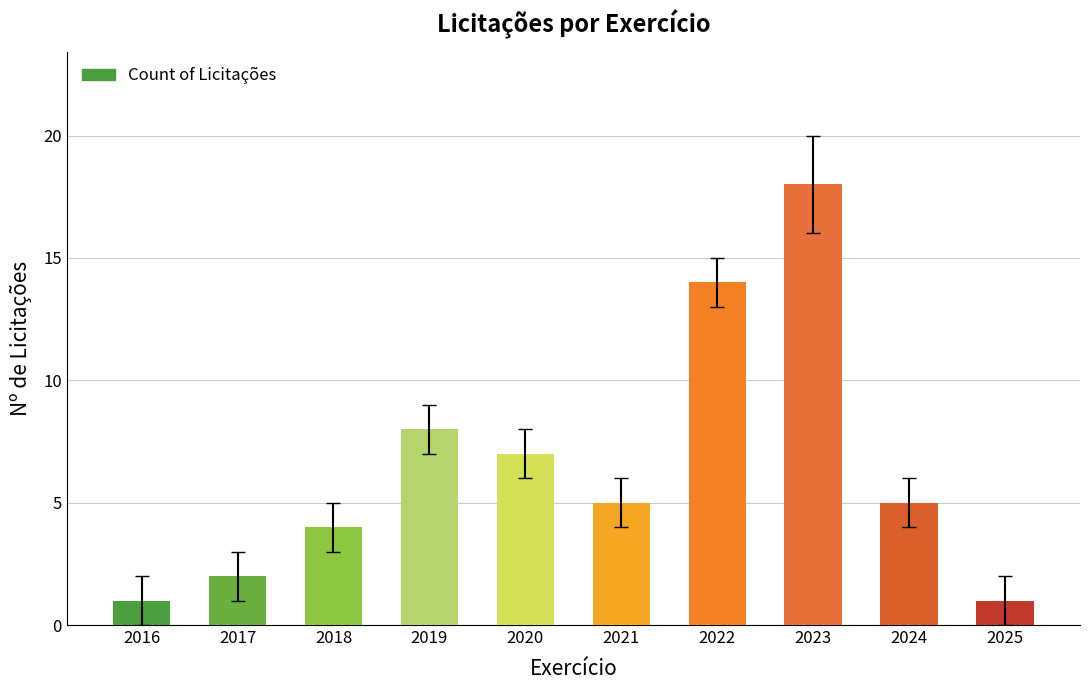

How many series are shown in this chart?

1